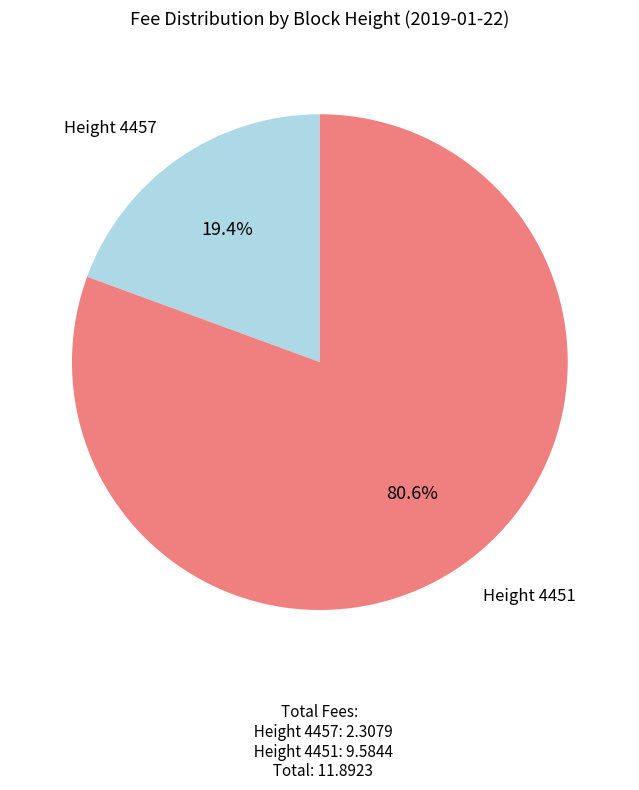

Is there a majority slice in this chart?

Yes